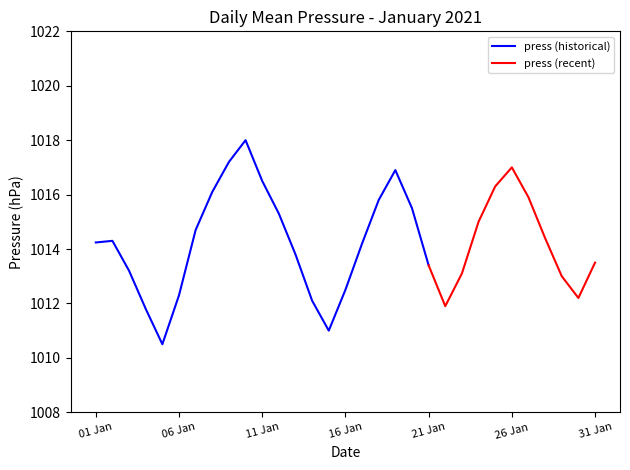

Where does the press (historical) series first go above 1014?

01 Jan